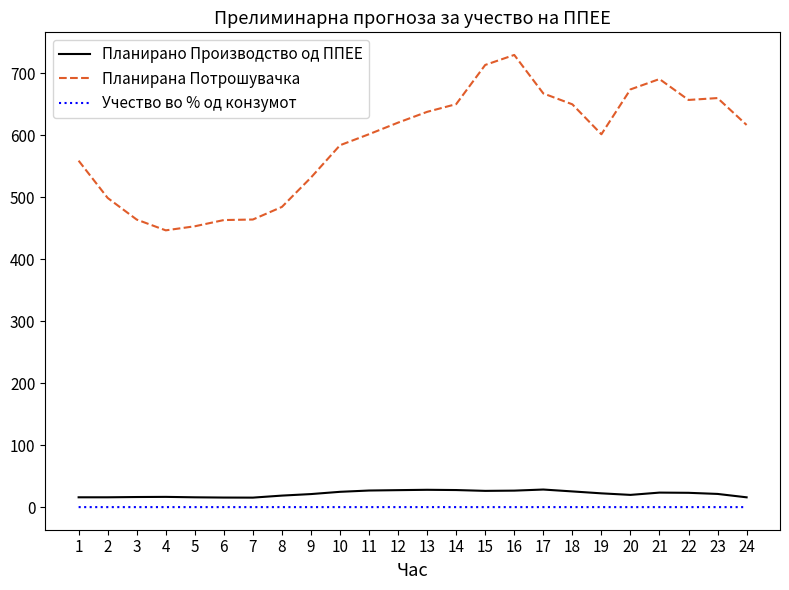

How many distinct data groups are displayed?

3